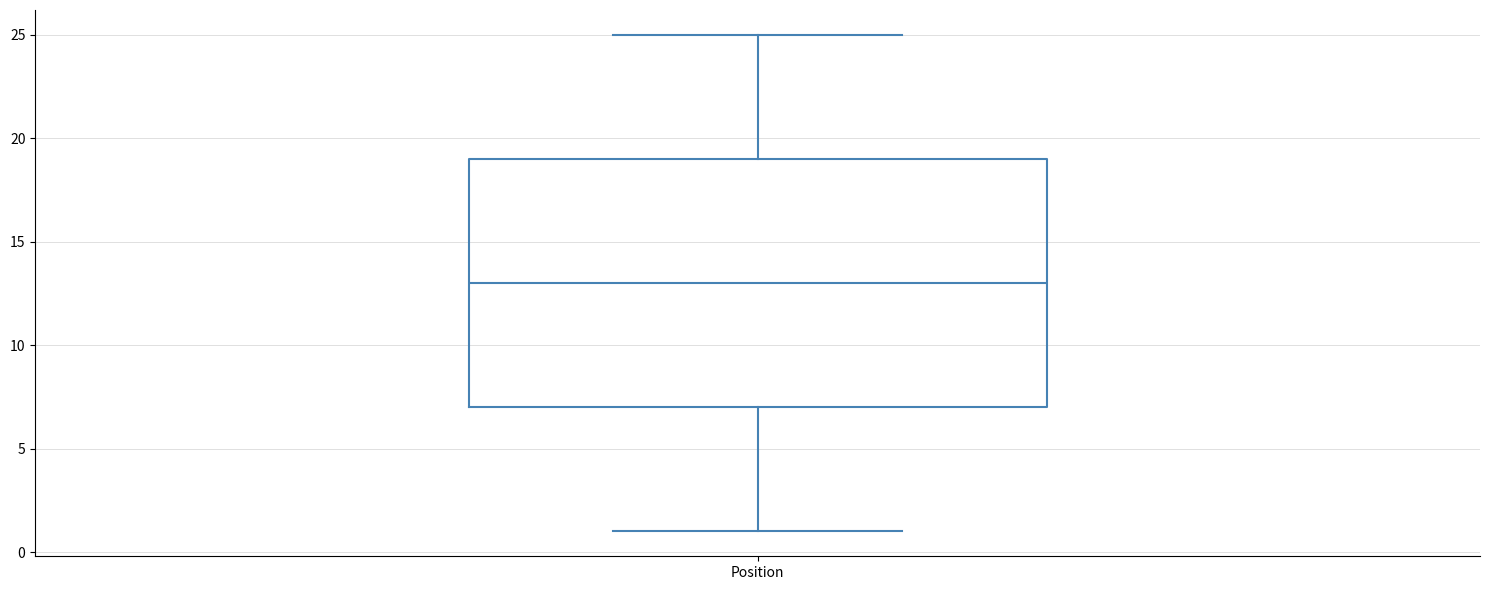

Where does the upper whisker of the box for Position end on the y-axis? The values are not printed on the chart, so give them approximately, as read against the axis.

25